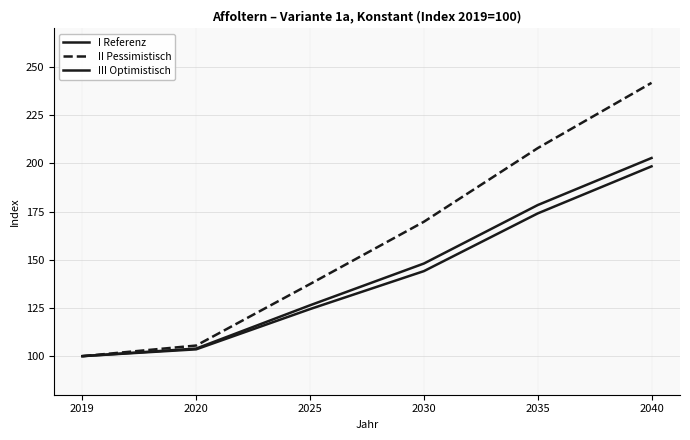

What is the smallest value displayed?

100.0